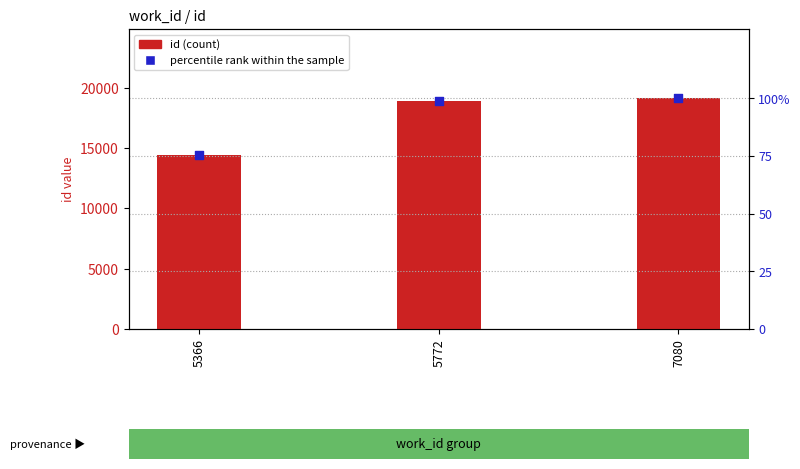

What is the total value across all series at 7080?

19231.0